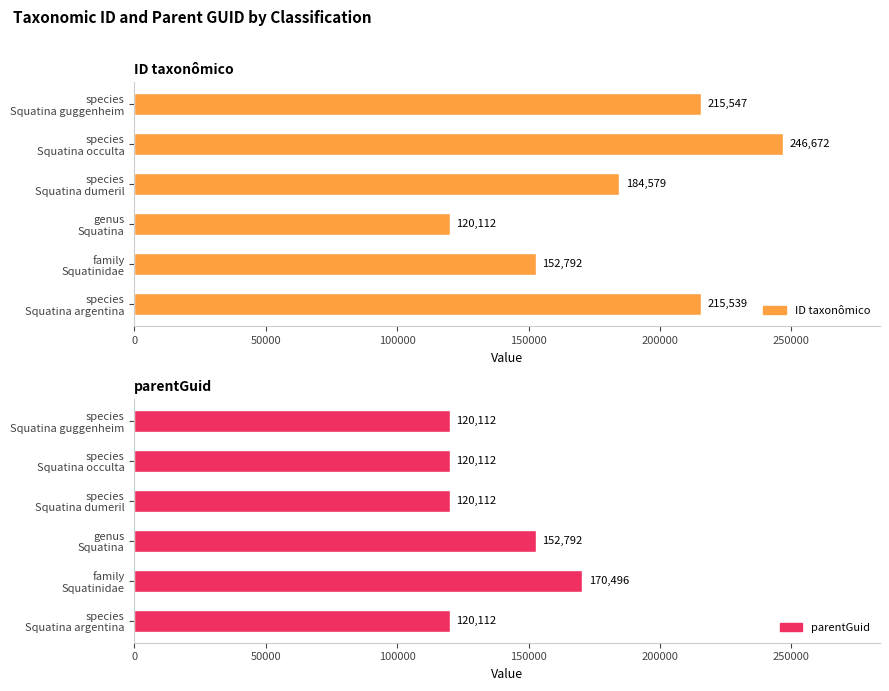

Is the value of parentGuid at species Squatina occulta greater than the value of ID taxonômico at species Squatina guggenheim?

No